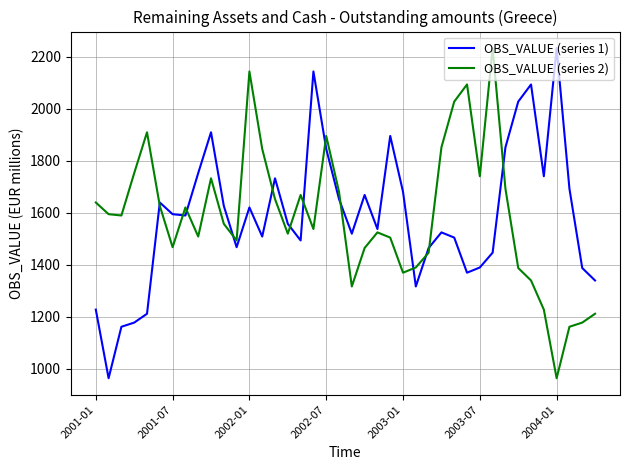

What is the maximum value shown in the chart?

2234